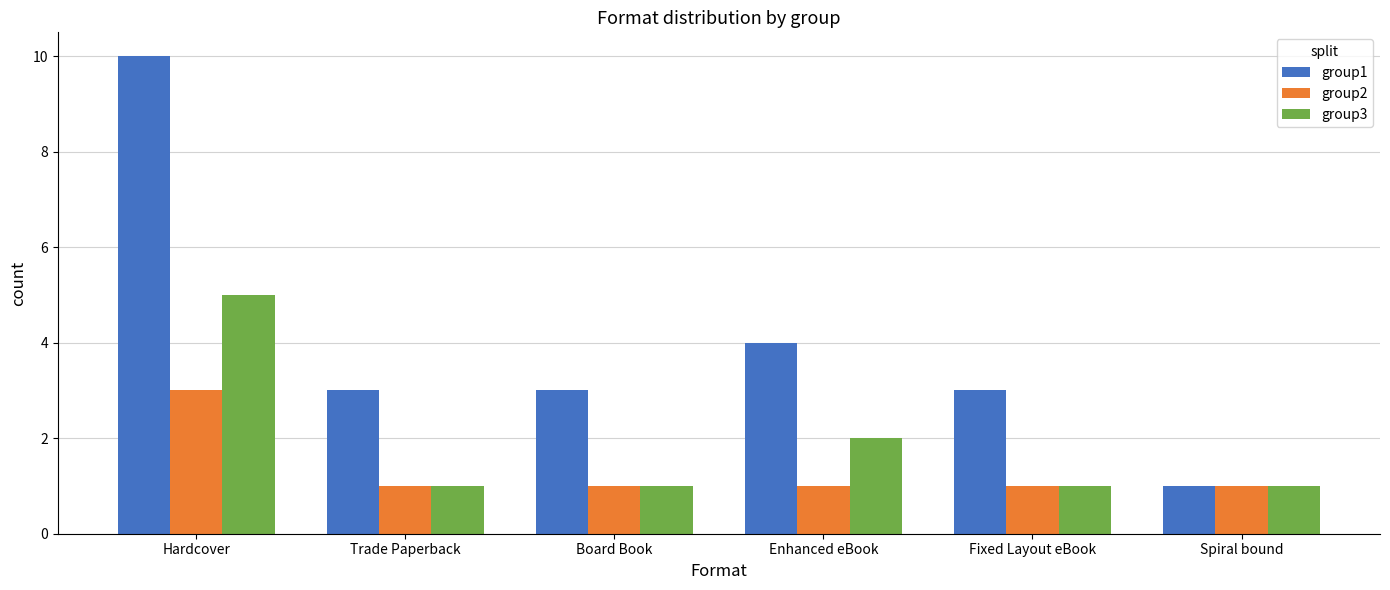

What is the total value across all series at Hardcover?

18